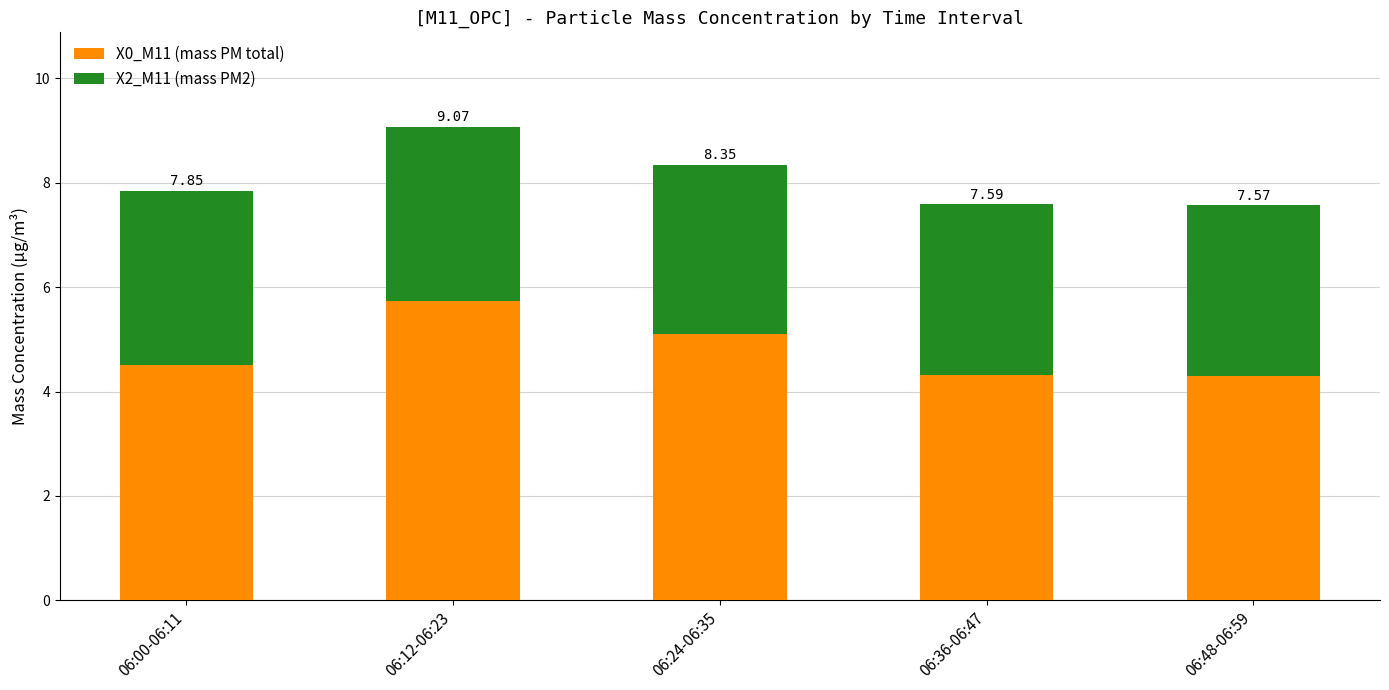

The value of X2_M11 (mass PM2) at 06:12-06:23 is 4.7. True or false?

False